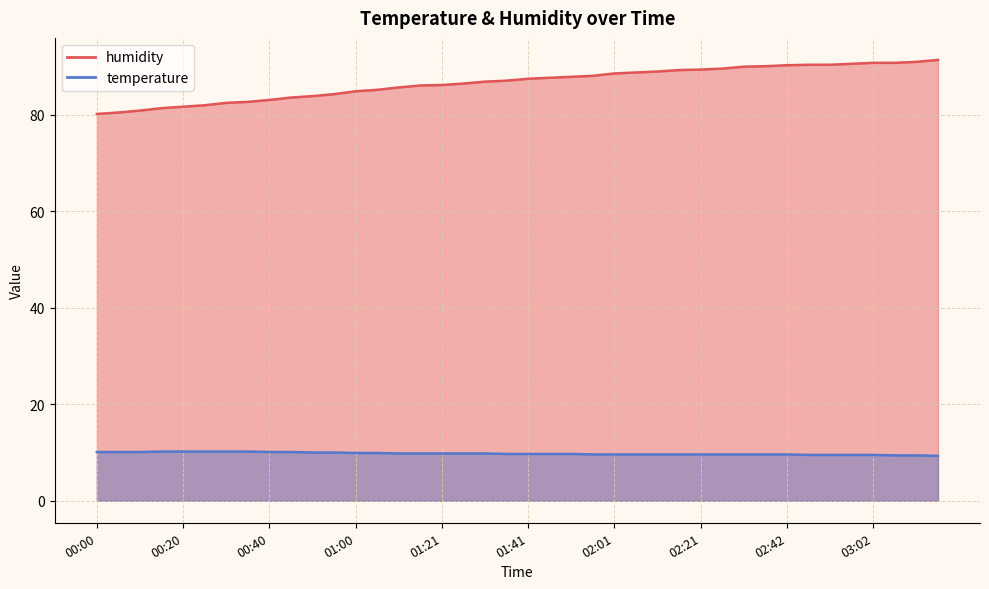

What is the total value across all series at 00:10?

91.0